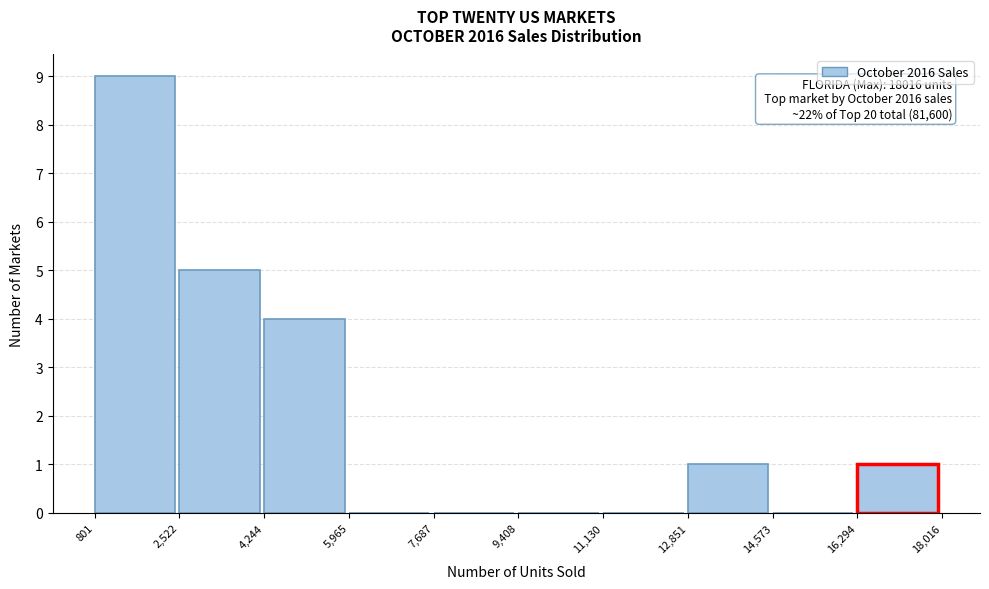

Over which range of the x-axis is the bar tallest?

801 to 2,522